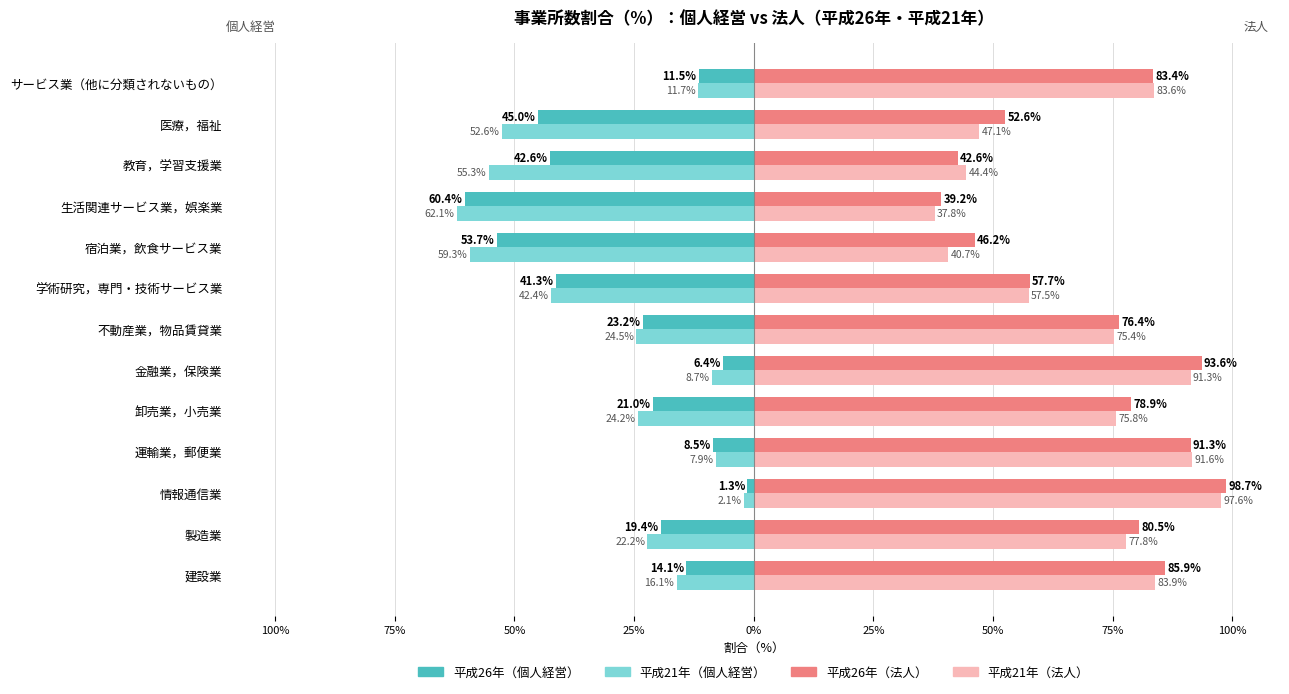

What are all the series names shown in the legend?

平成26年（個人経営）, 平成21年（個人経営）, 平成26年（法人）, 平成21年（法人）